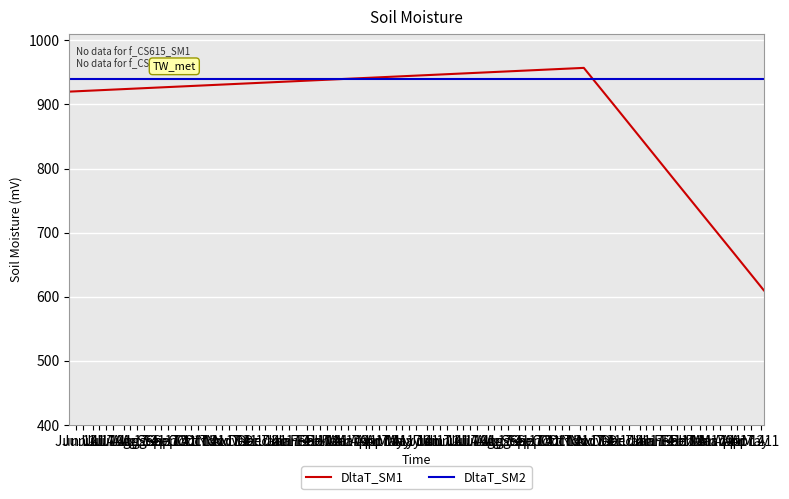

Which series has the largest total across all categories?

DltaT_SM2